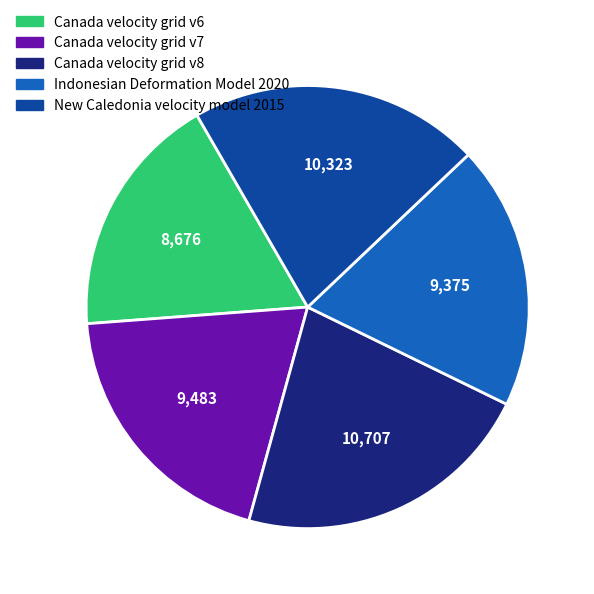

How many segments does this pie chart have?

5